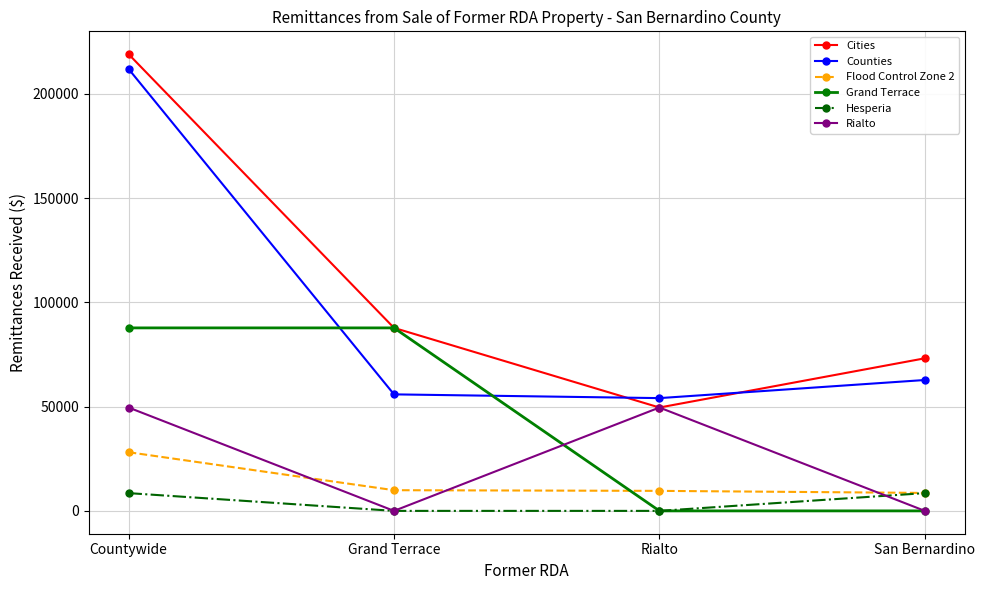

What are all the series names shown in the legend?

Cities, Counties, Flood Control Zone 2, Grand Terrace, Hesperia, Rialto